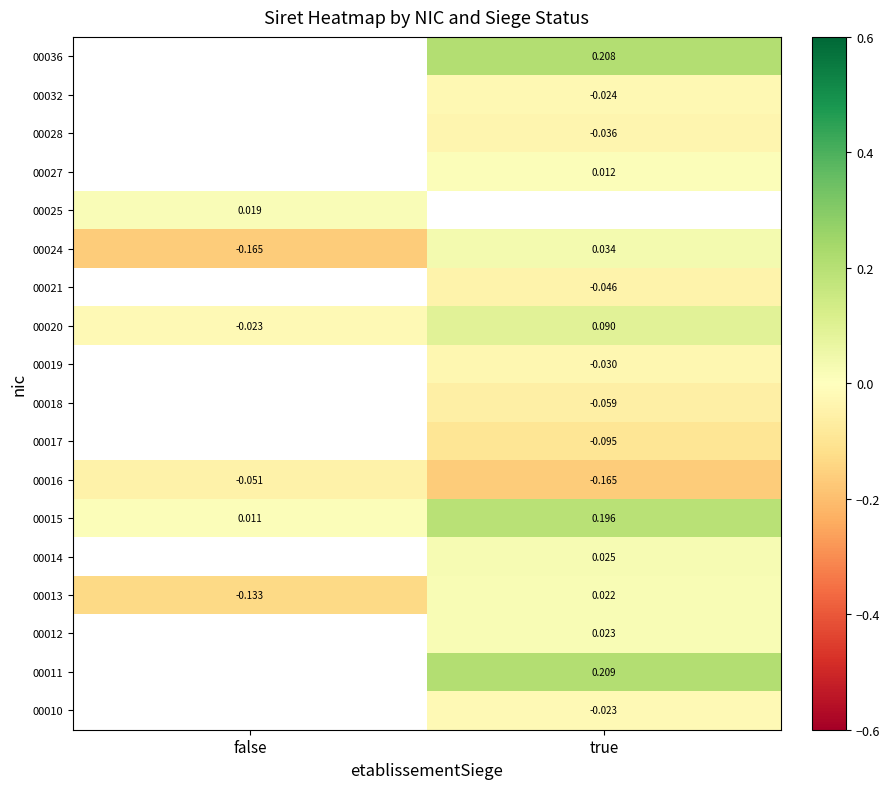

What is the spread (max minus min) of values at true?

0.4